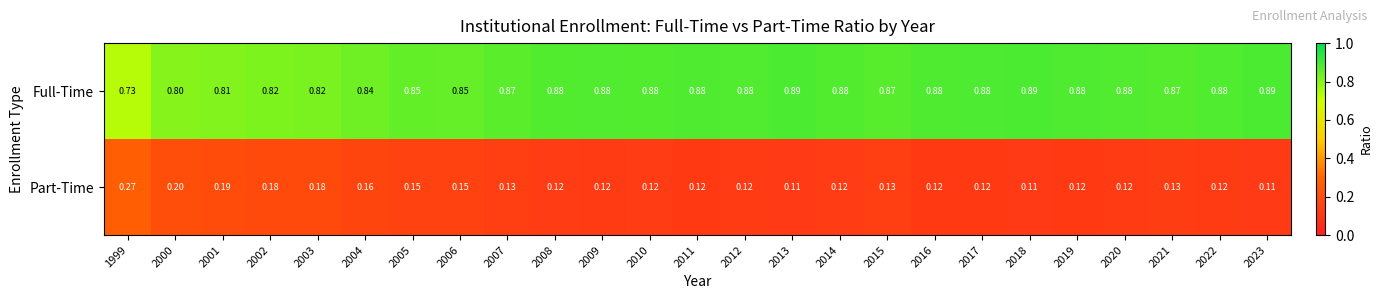

Rank the series by their maximum value, from lowest to highest.

Part-Time, Full-Time